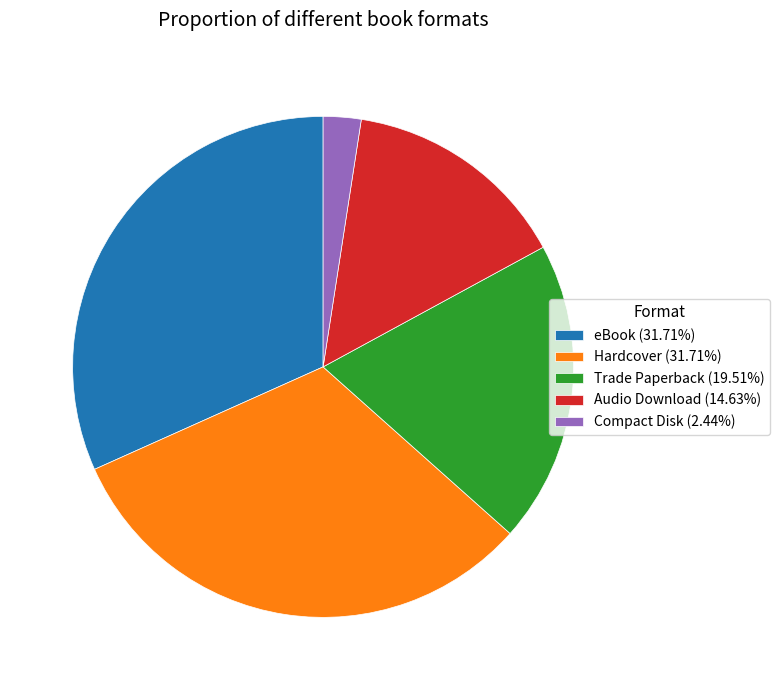

Do Hardcover (31.71%) and Compact Disk (2.44%) together represent more than half of the pie?

No